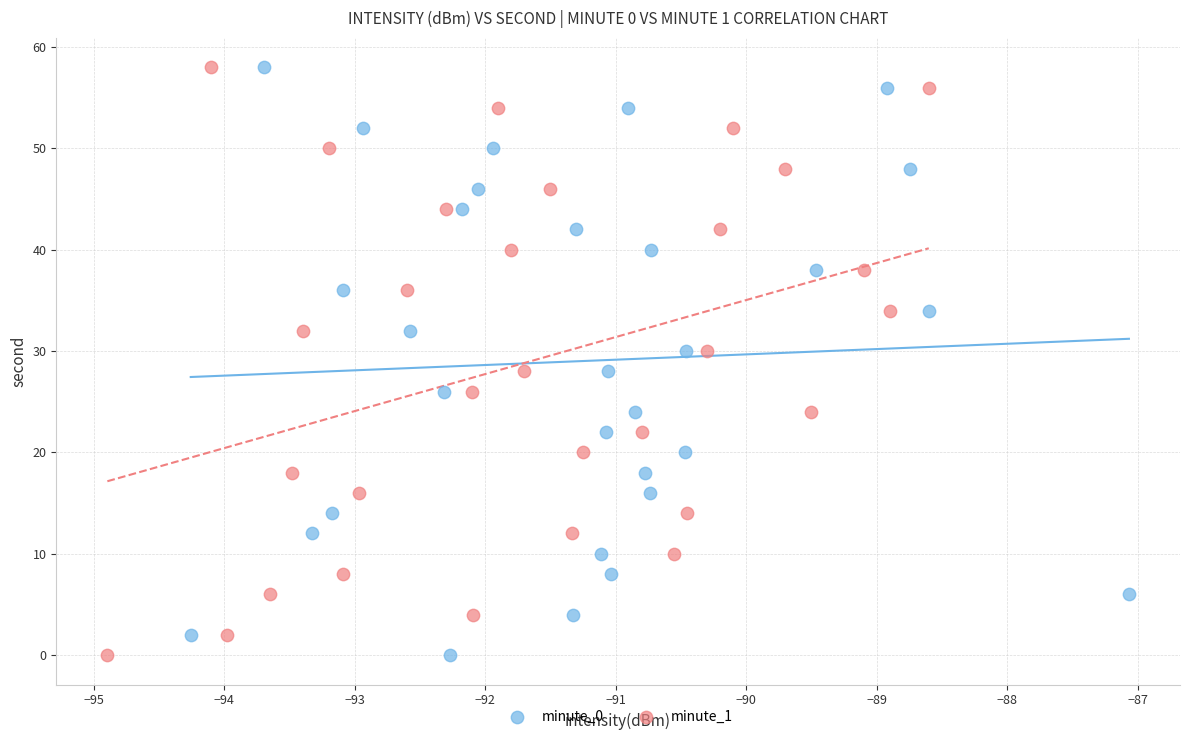

What are all the series names shown in the legend?

minute_0, minute_1